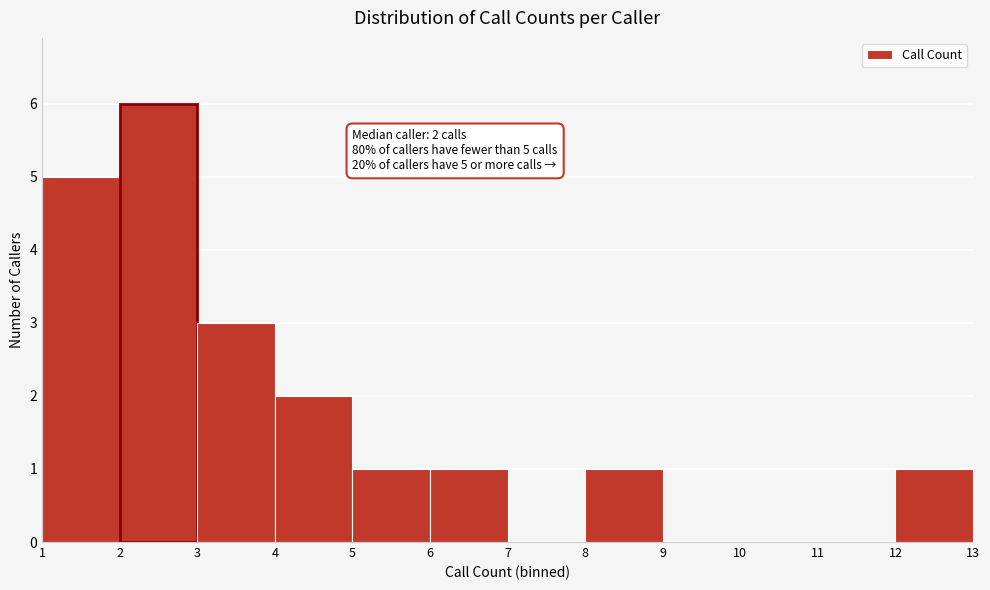

Which range on the x-axis has the tallest bar?

2 to 3